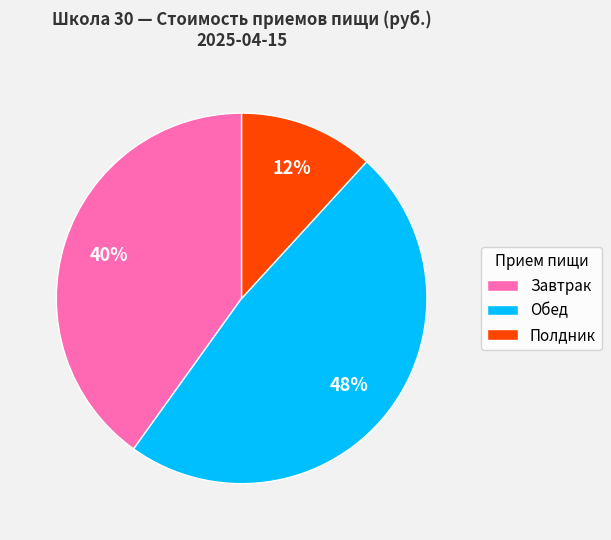

Does any single category account for the majority?

No